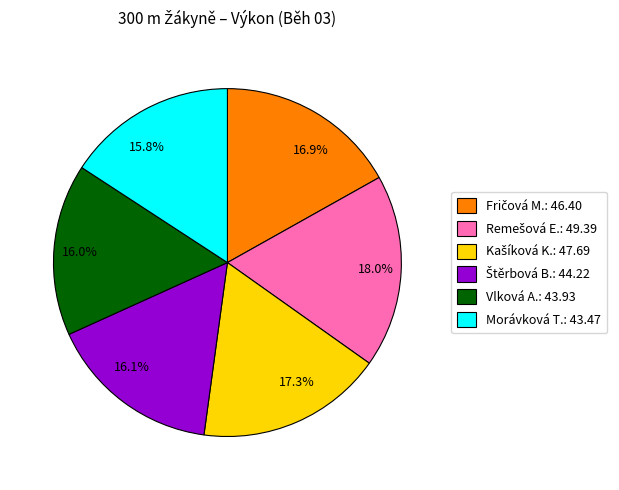

Is there any slice that represents more than half of the pie?

No